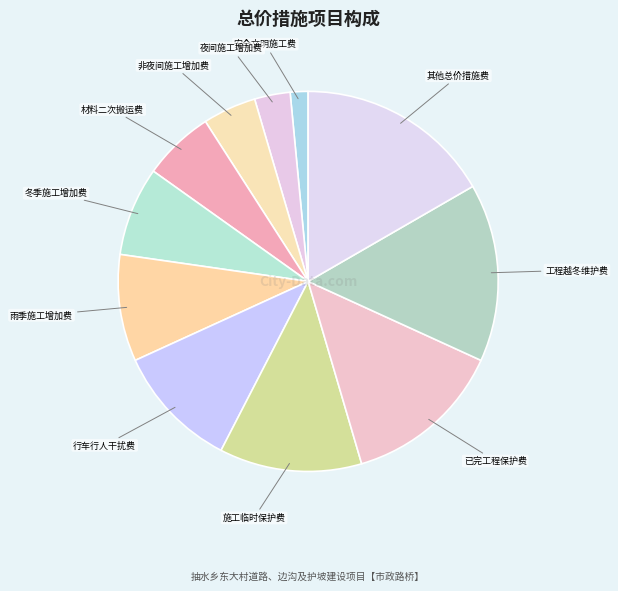

The 行车行人干扰费 slice represents 11% of the pie. True or false?

True